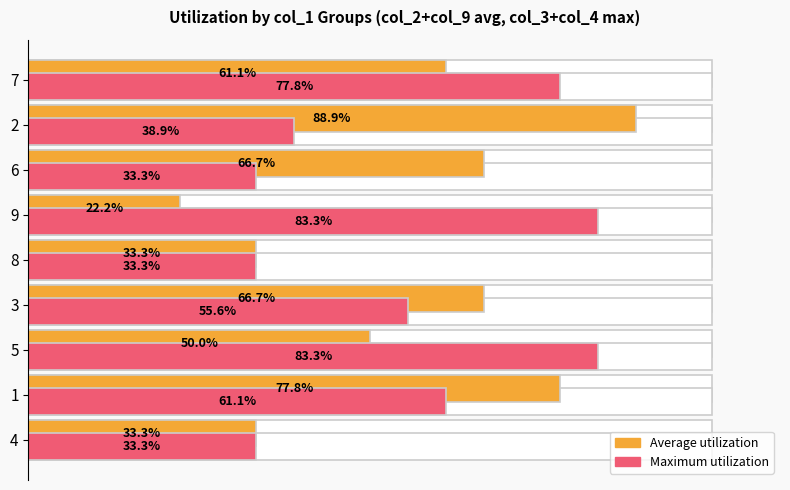

What is the average value of the Maximum utilization series?

55.6